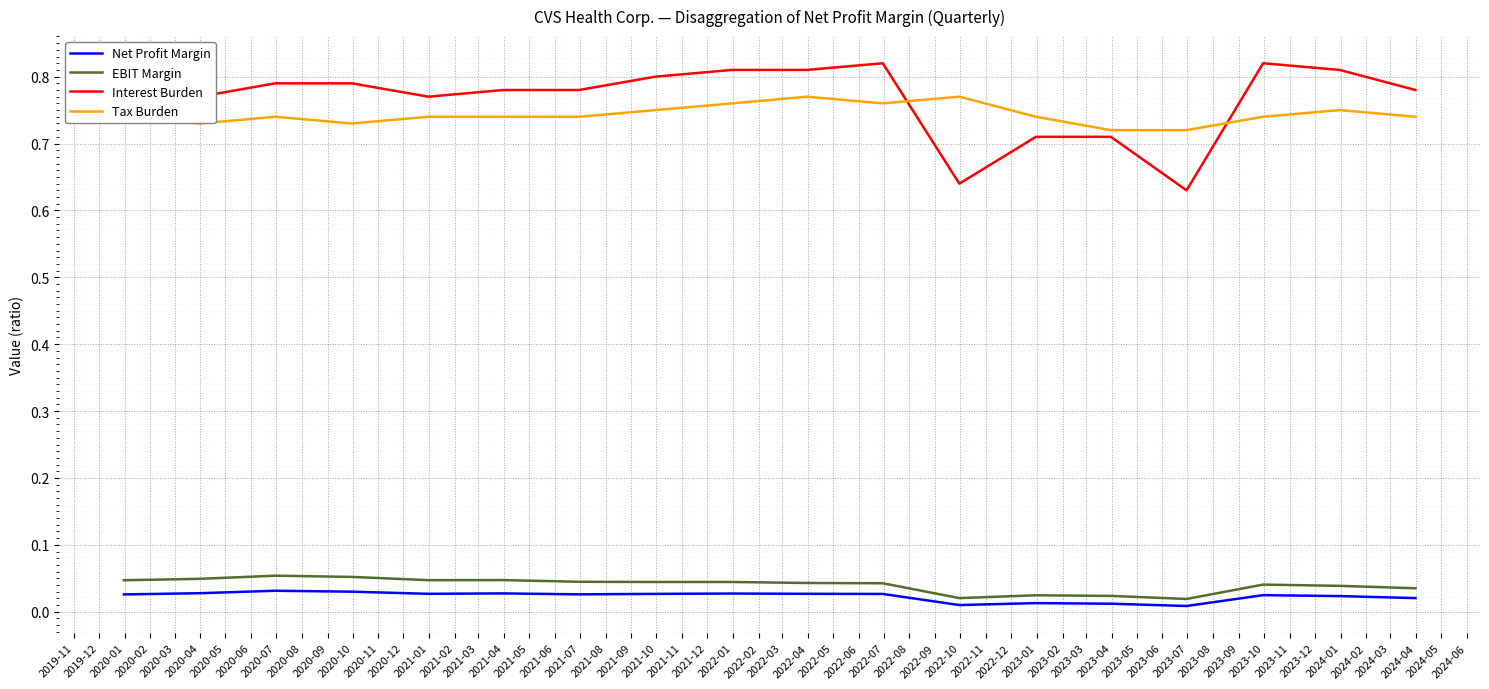

Which series has the widest spread of values?

Interest Burden